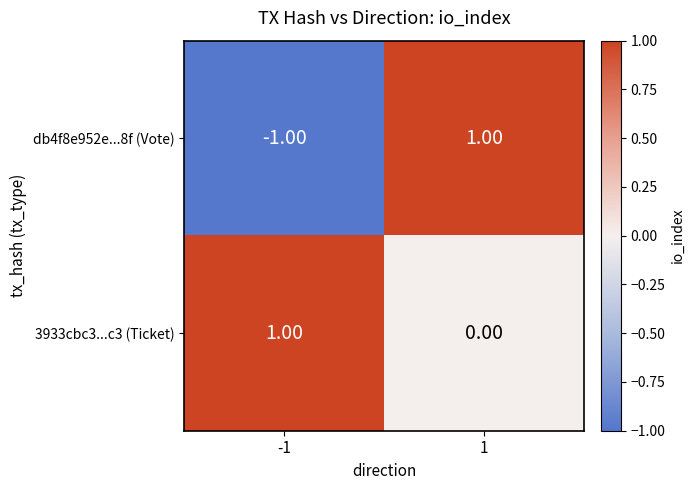

Which series has the widest spread of values?

db4f8e952e...8f (Vote)